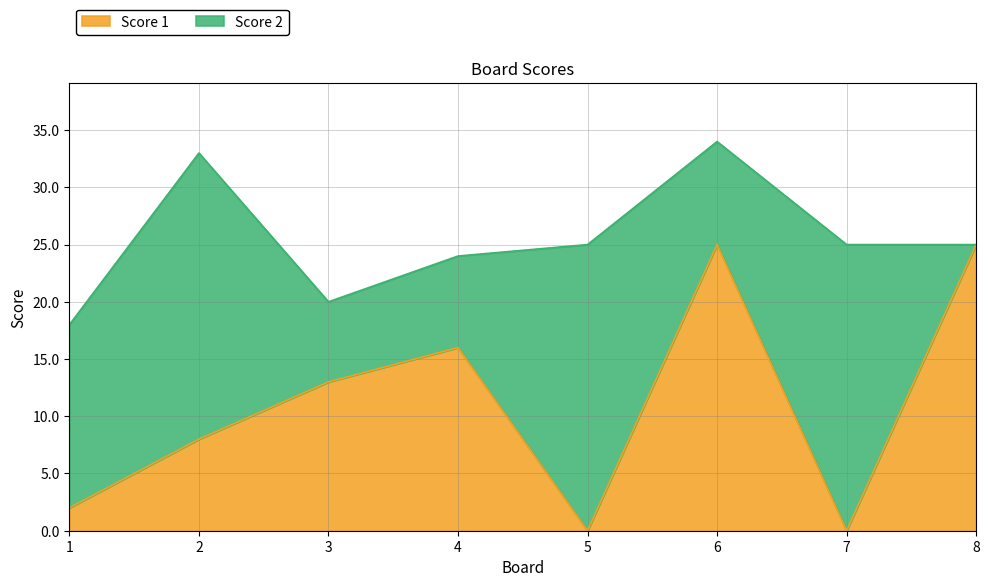

Where does the data first go above 13?

4